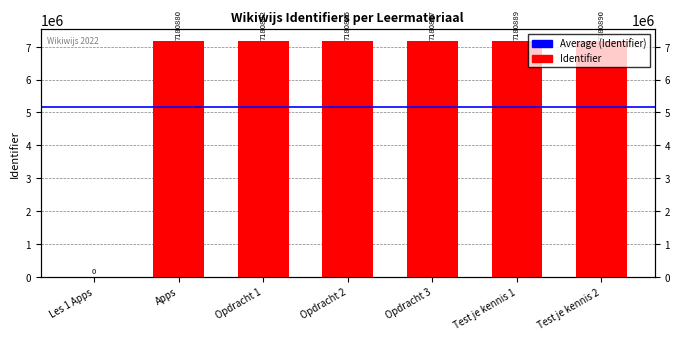

What is the difference between the values at Test je kennis 2 and Les 1 Apps?

7180890